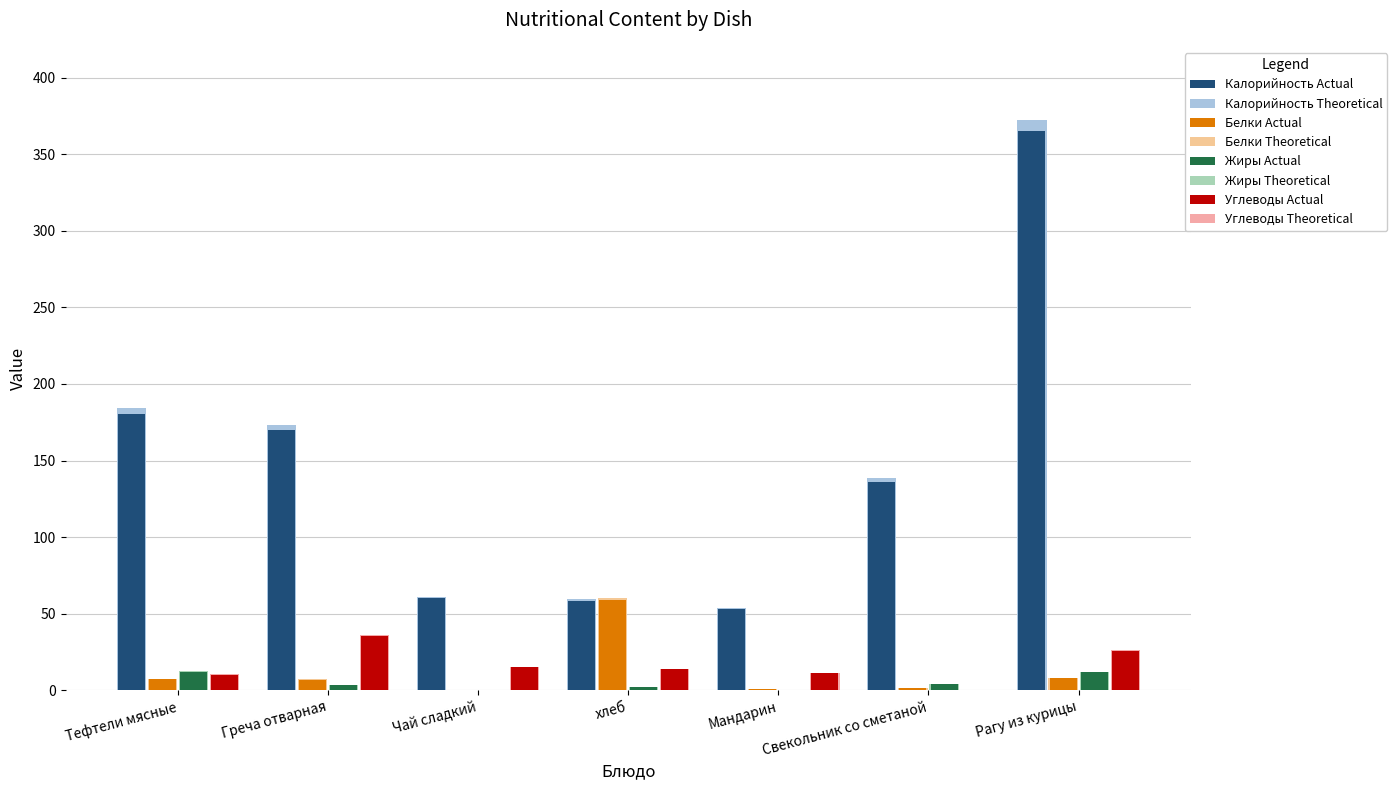

Are the bars grouped side by side (vs. stacked)?

Yes